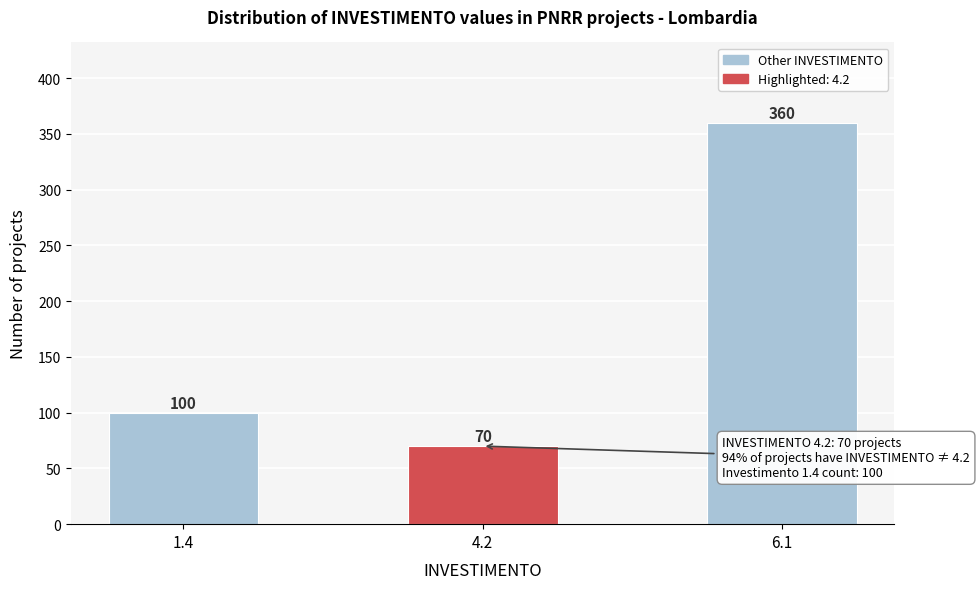

Reading right to left, list all the values displayed in this chart.

360	70	100